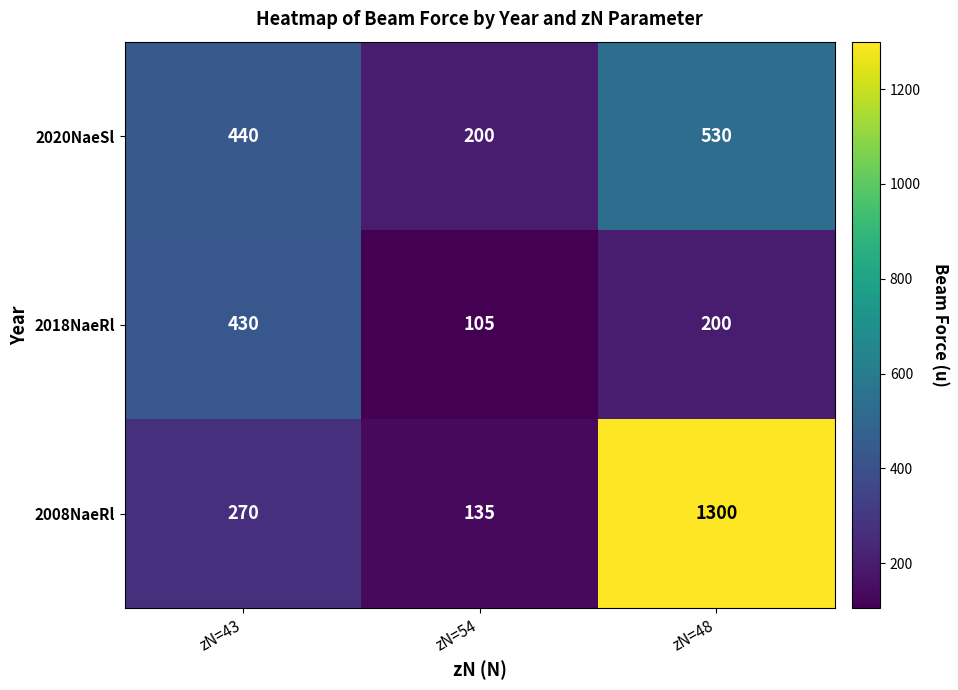

Which category has the highest value across all series?

zN=48